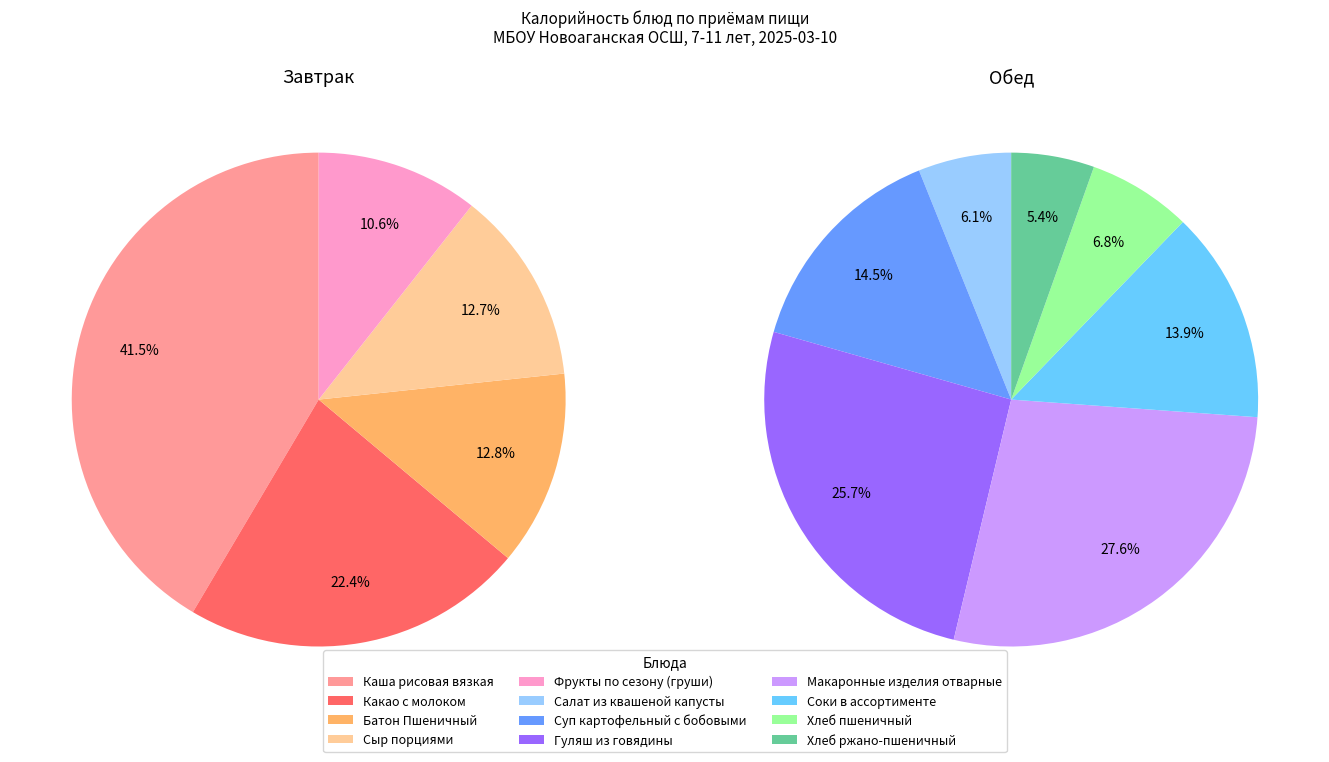

How many slices are in this pie chart?

5